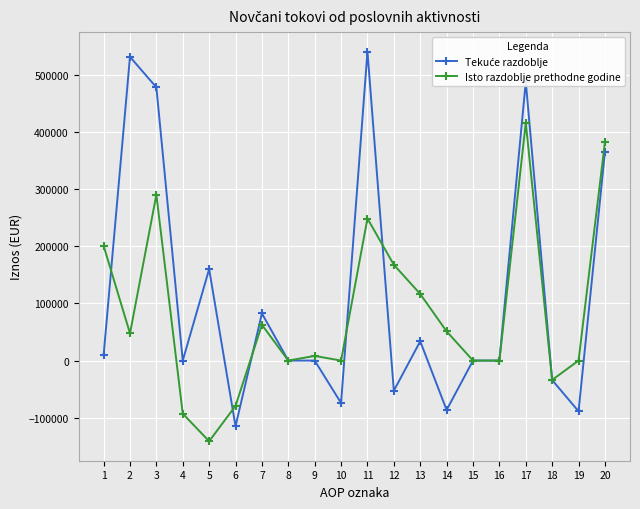

At how many categories does at least one series exceed 276685?

5